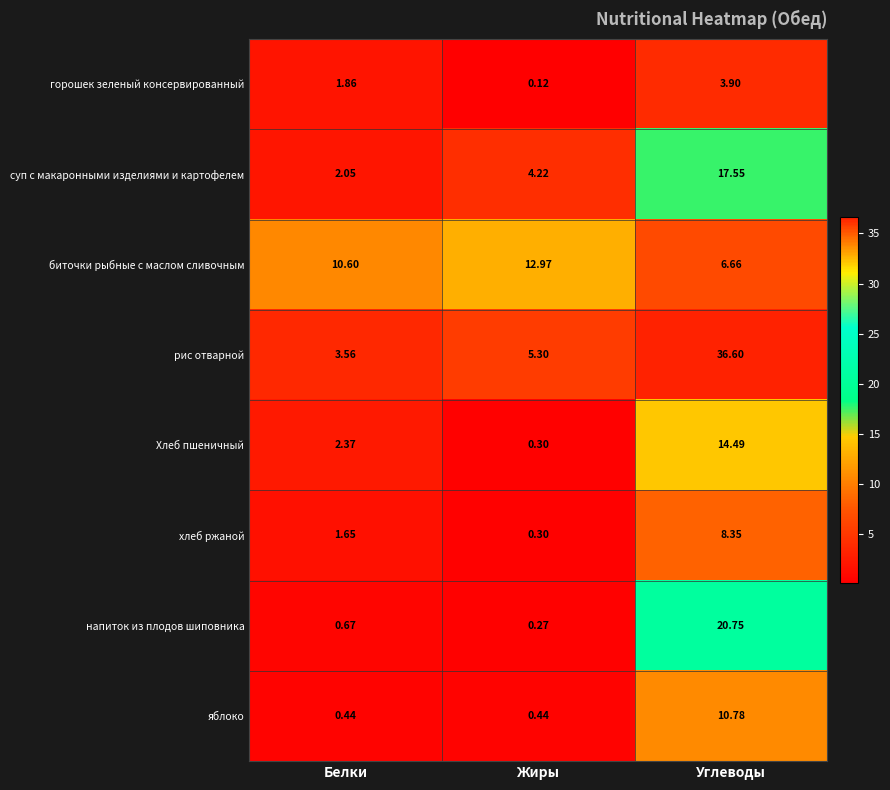

How many series are shown in this chart?

8